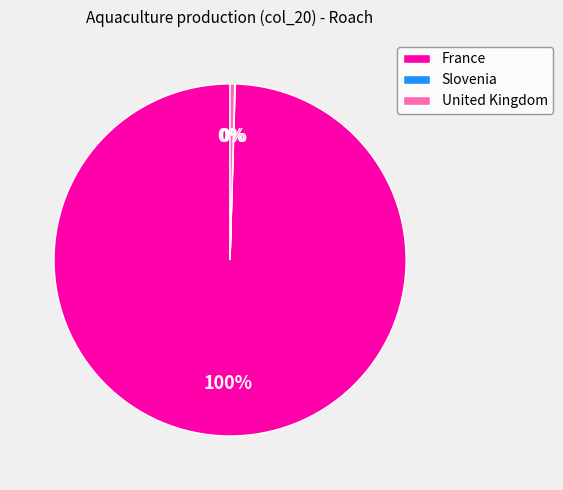

Which category accounts for the majority?

France